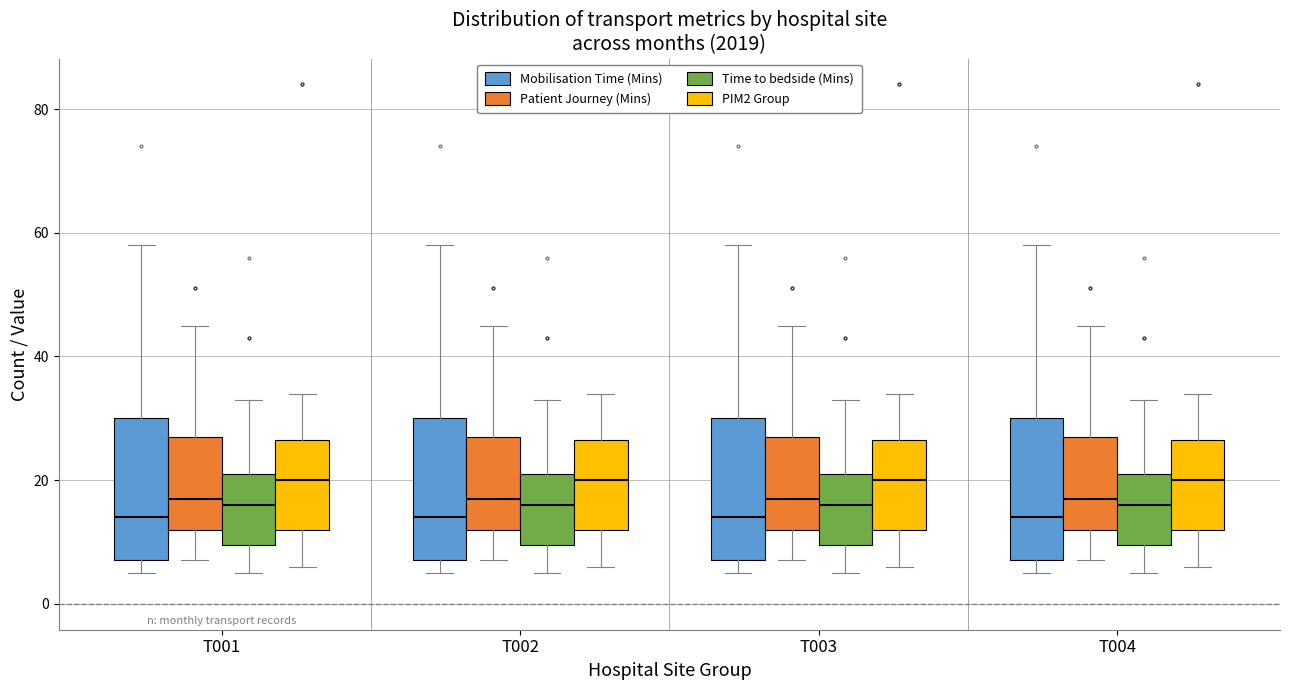

Reading left to right, transcribe this box plot: for each box, give where its median line is, the range the box spans, and where its two whiskers end, as read against the y-axis. The values are not printed on the chart, so give them approximately, as read against the axis.

T001 (Mobilisation Time (Mins)): median 14, box 8 to 30, whiskers 6 to 58
T001 (Patient Journey (Mins)): median 18, box 12 to 28, whiskers 8 to 46
T001 (Time to bedside (Mins)): median 16, box 10 to 22, whiskers 6 to 34
T001 (PIM2 Group): median 20, box 12 to 26, whiskers 6 to 34
T002 (Mobilisation Time (Mins)): median 14, box 8 to 30, whiskers 6 to 58
T002 (Patient Journey (Mins)): median 18, box 12 to 28, whiskers 8 to 46
T002 (Time to bedside (Mins)): median 16, box 10 to 22, whiskers 6 to 34
T002 (PIM2 Group): median 20, box 12 to 26, whiskers 6 to 34
T003 (Mobilisation Time (Mins)): median 14, box 8 to 30, whiskers 6 to 58
T003 (Patient Journey (Mins)): median 18, box 12 to 28, whiskers 8 to 46
T003 (Time to bedside (Mins)): median 16, box 10 to 22, whiskers 6 to 34
T003 (PIM2 Group): median 20, box 12 to 26, whiskers 6 to 34
T004 (Mobilisation Time (Mins)): median 14, box 8 to 30, whiskers 6 to 58
T004 (Patient Journey (Mins)): median 18, box 12 to 28, whiskers 8 to 46
T004 (Time to bedside (Mins)): median 16, box 10 to 22, whiskers 6 to 34
T004 (PIM2 Group): median 20, box 12 to 26, whiskers 6 to 34